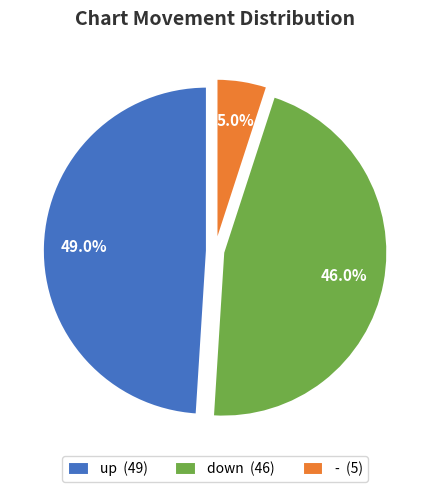

To the nearest percent, what portion does down represent?

46%